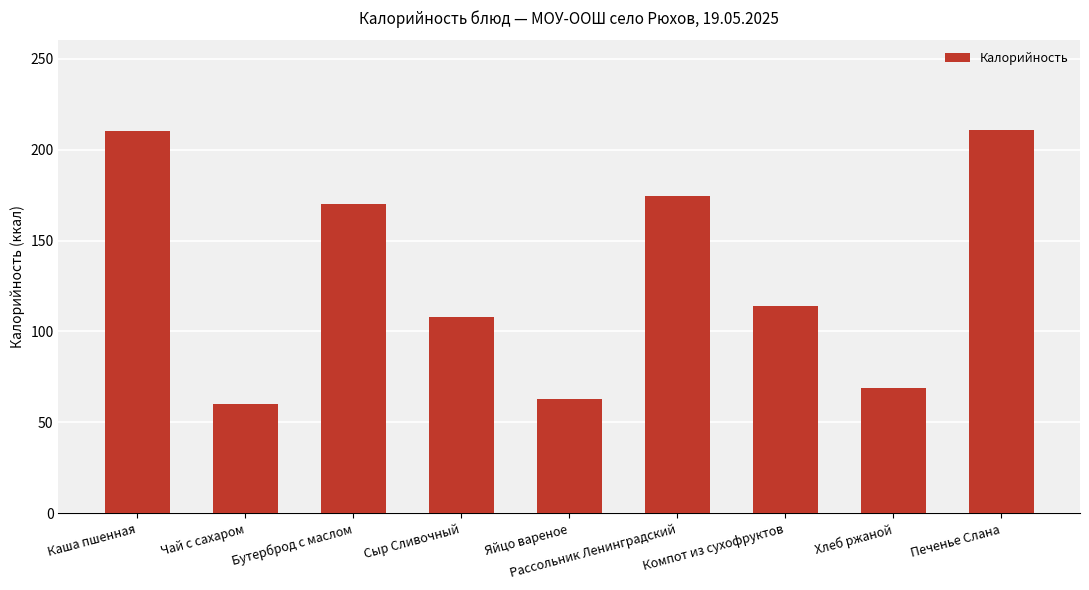

What is the label of the 3rd bar from the right?

Компот из сухофруктов